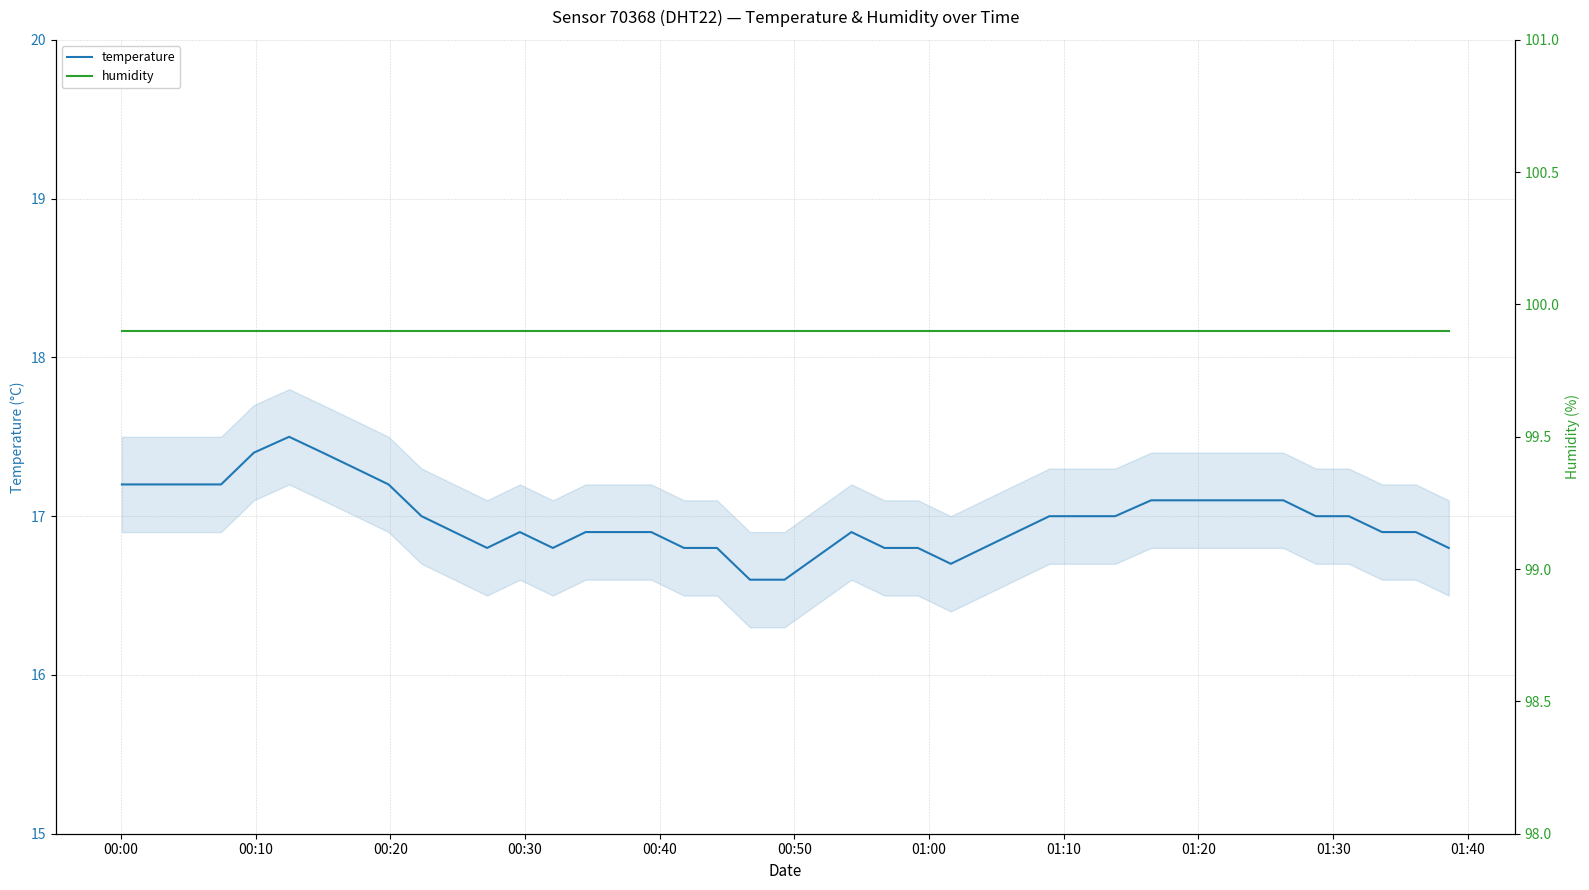

True or false: temperature and humidity cross at least once.

False